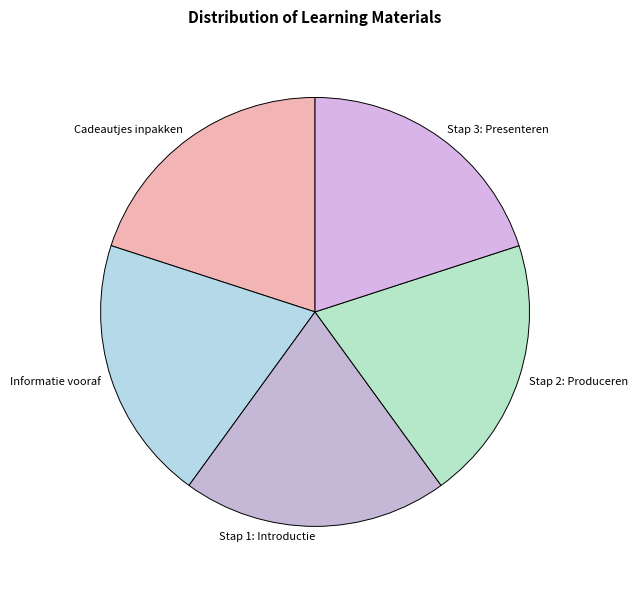

Is Stap 3: Presenteren the majority of the pie?

No